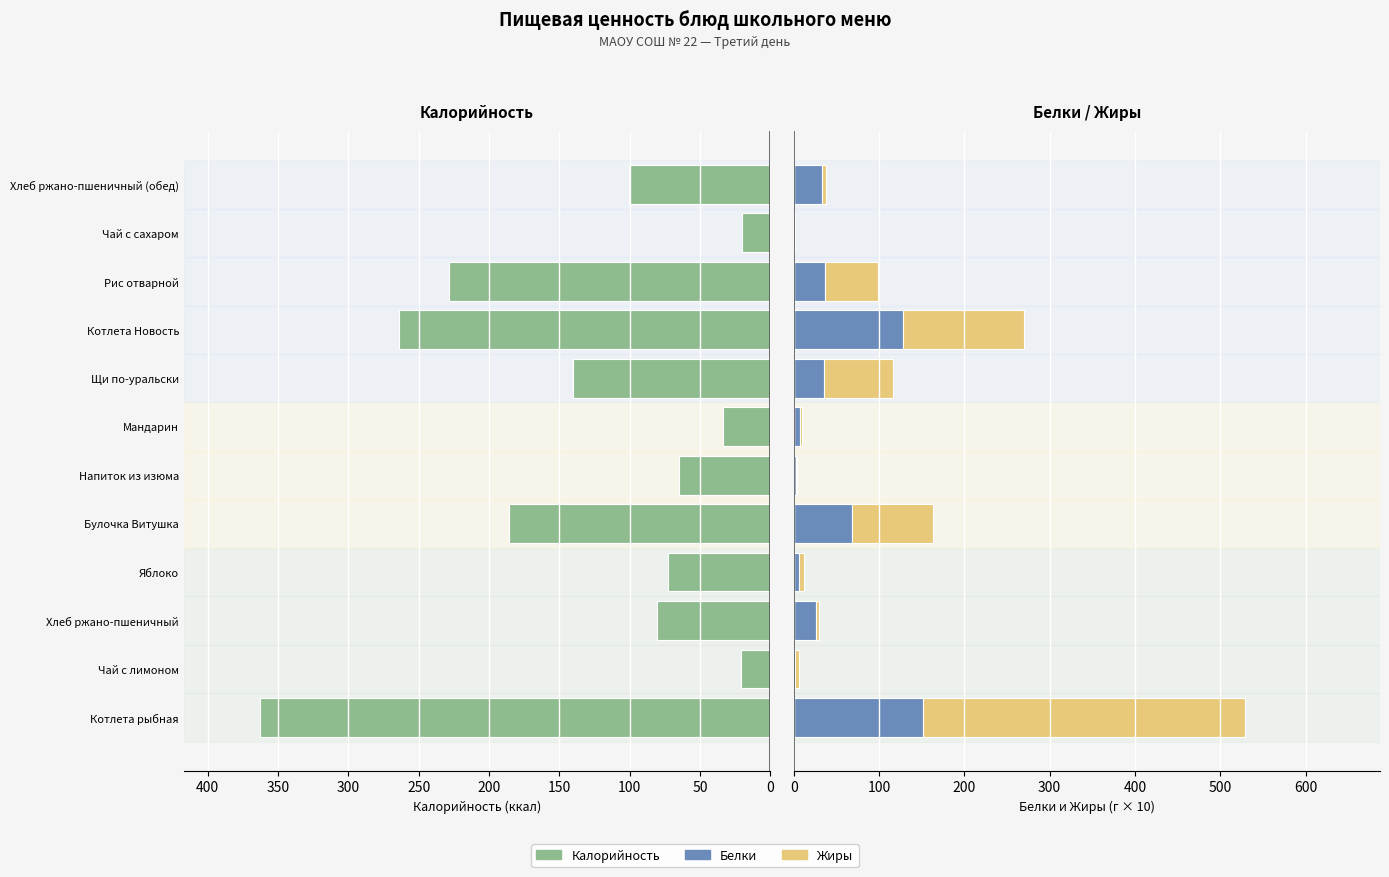

Are the bars grouped side by side (vs. stacked)?

Yes